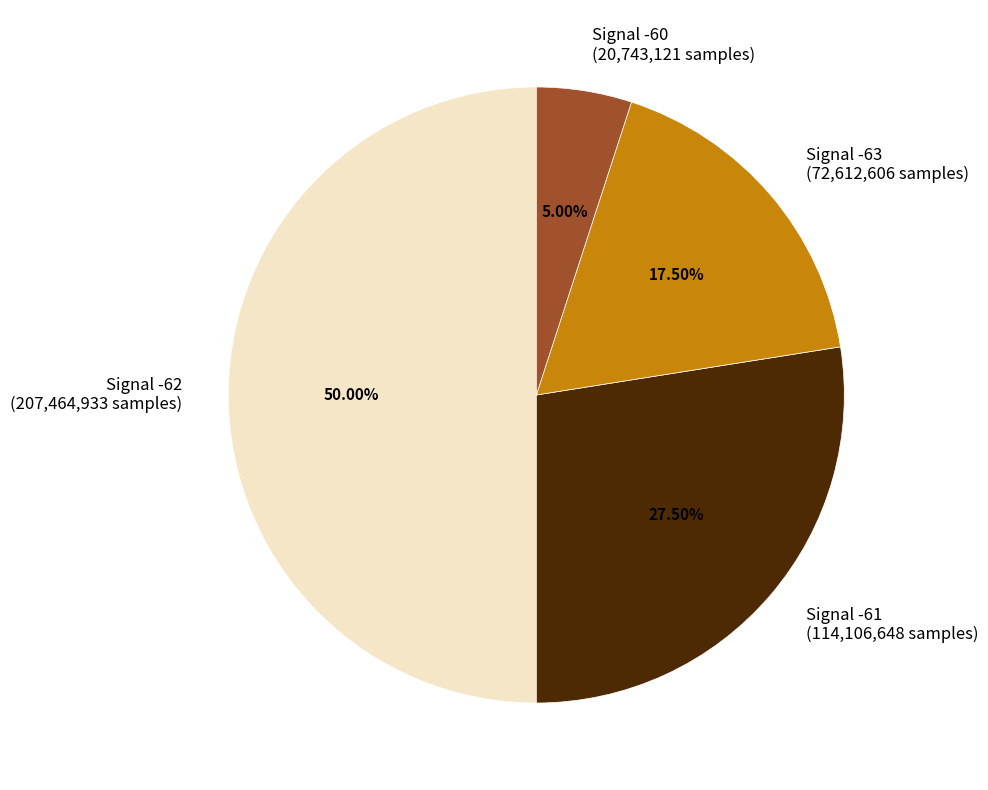

What is the ratio of the value at Signal -63 (72,612,606 samples) to the value at Signal -60 (20,743,121 samples)?

3.5